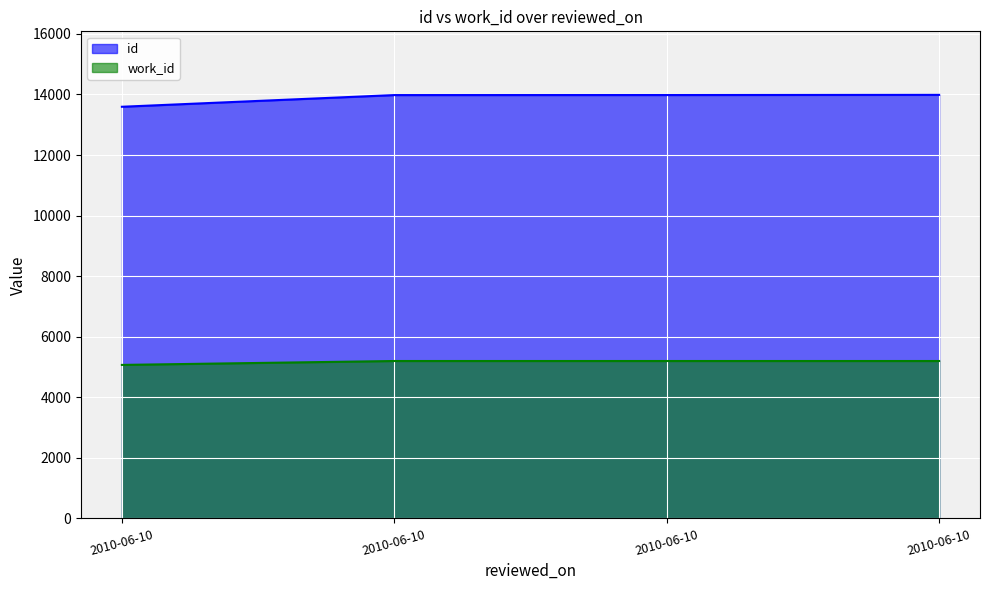

The work_id series shows 5198 at 2010-06-10. True or false?

True